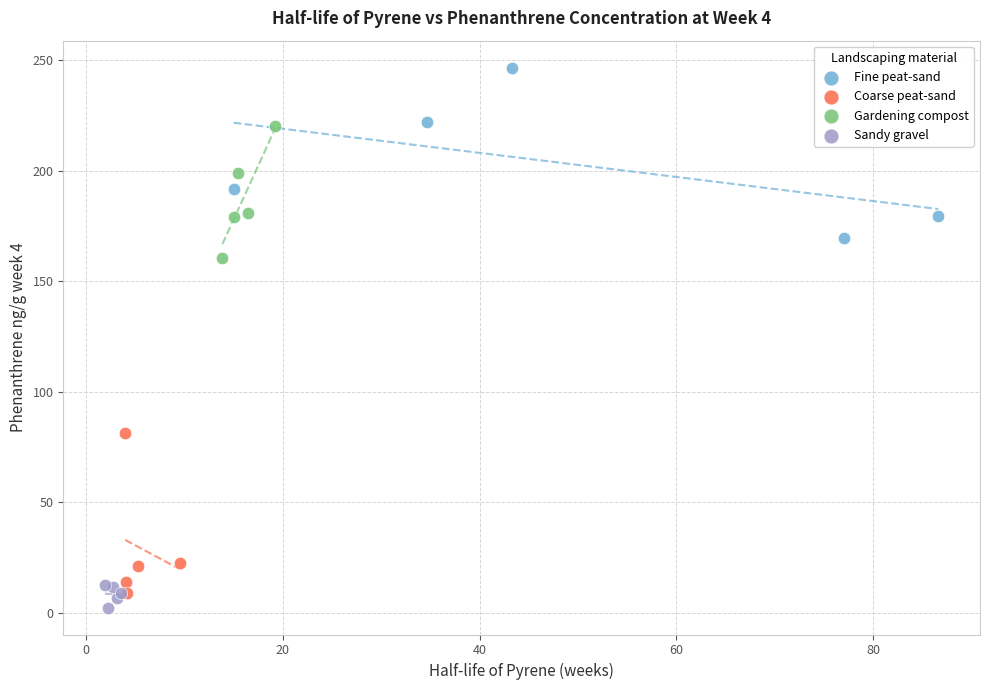

Which series contains the highest Y value?

Fine peat-sand